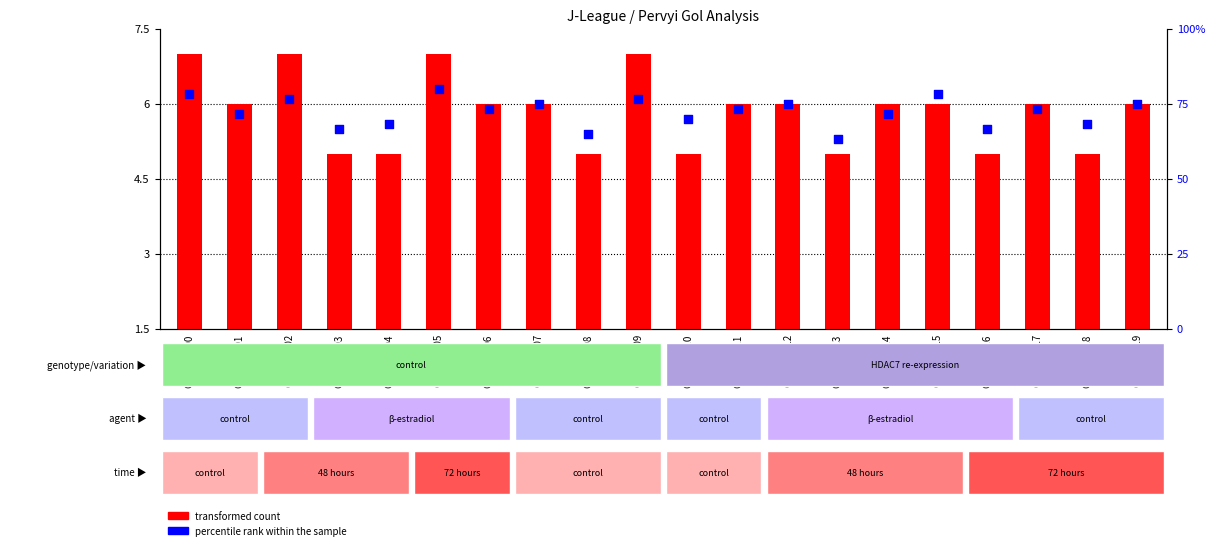

Which series has the largest Y range (max minus min)?

transformed count